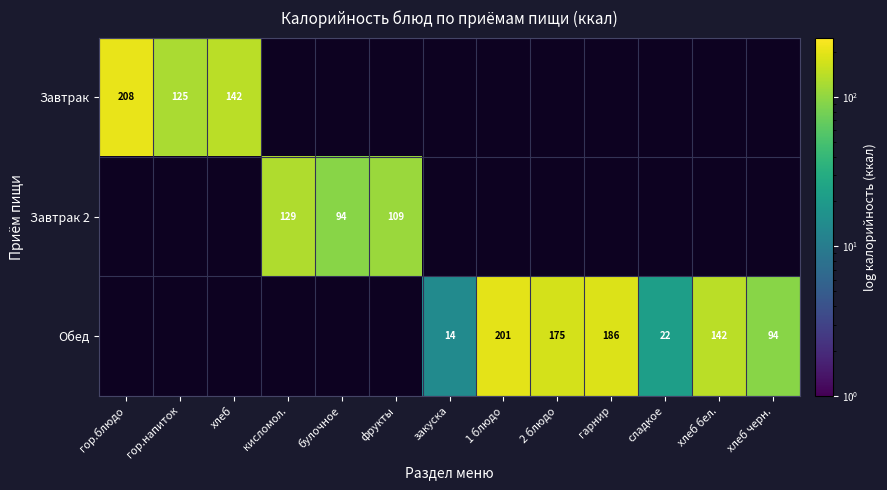

Is the value of Обед at сладкое greater than the value of Завтрак 2 at фрукты?

No